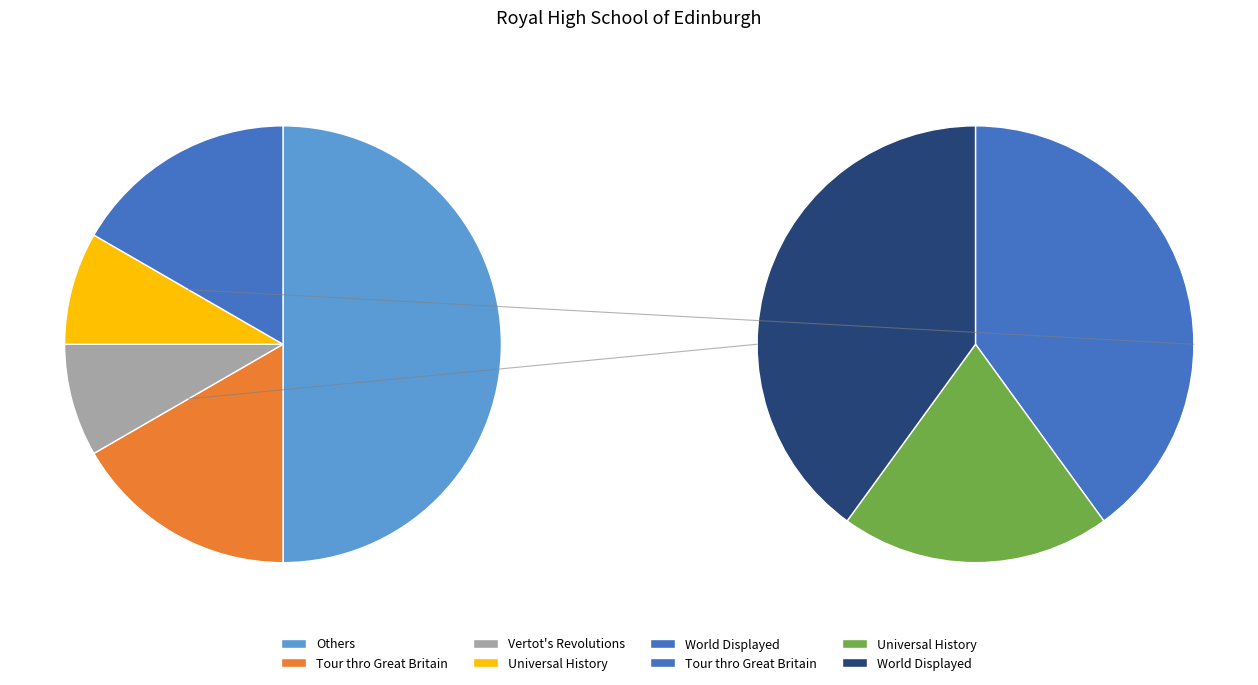

To the nearest percent, what is the difference between the largest and smallest slice percentages?

17%